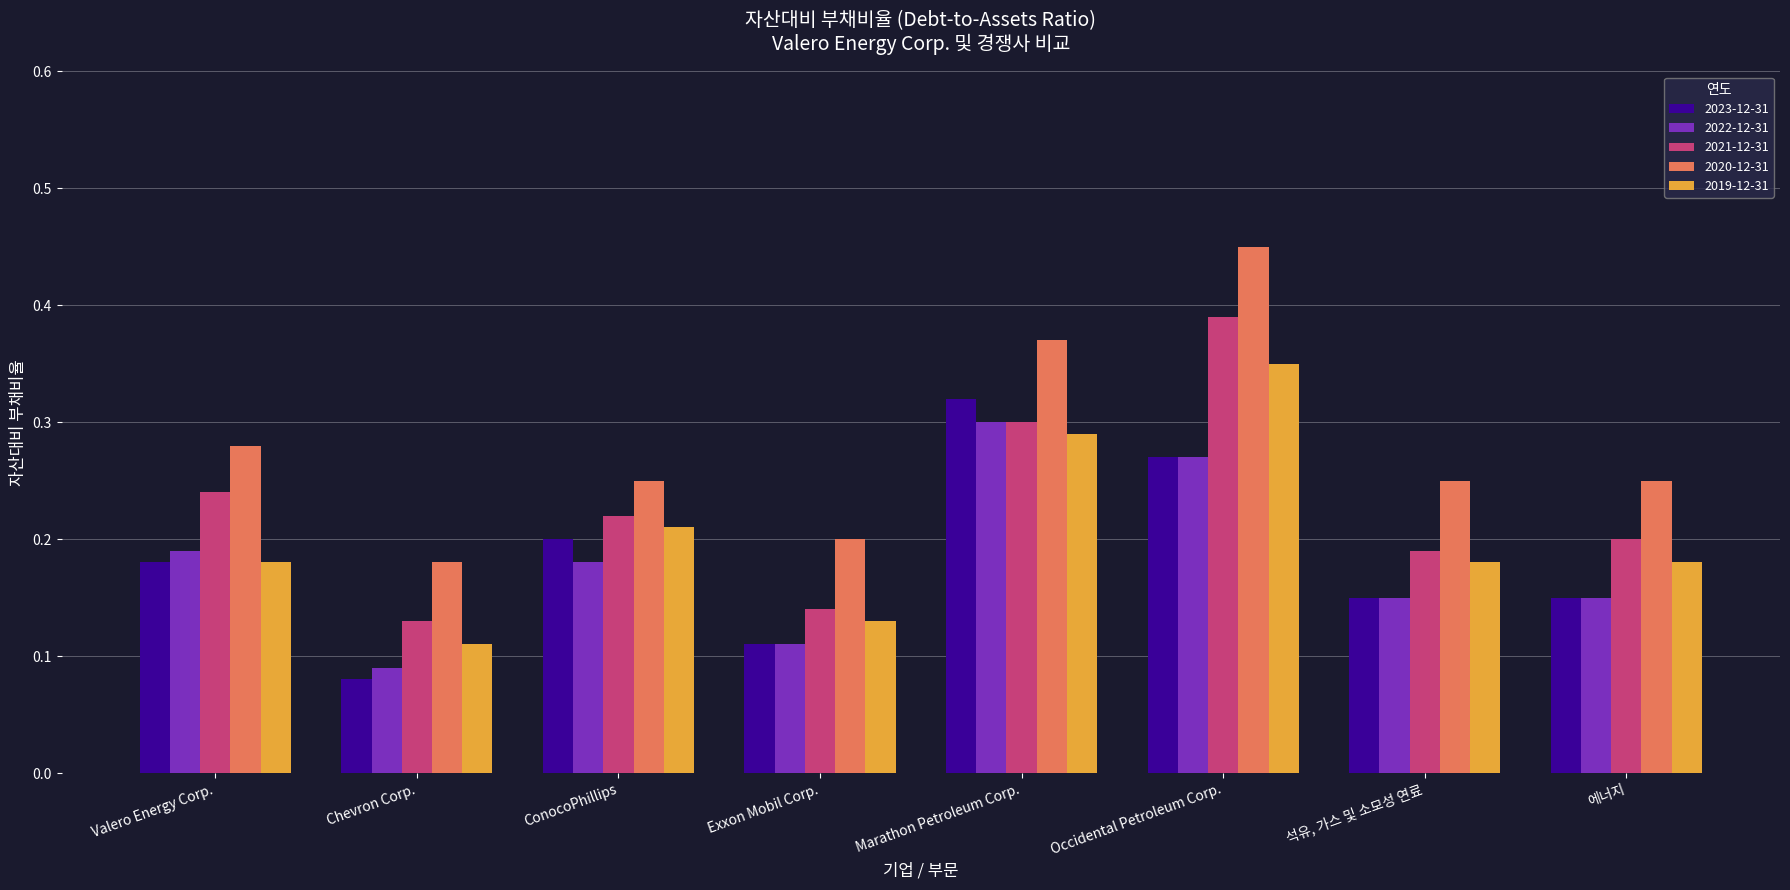

At Chevron Corp., list the series in order from smallest to largest.

2023-12-31, 2022-12-31, 2019-12-31, 2021-12-31, 2020-12-31